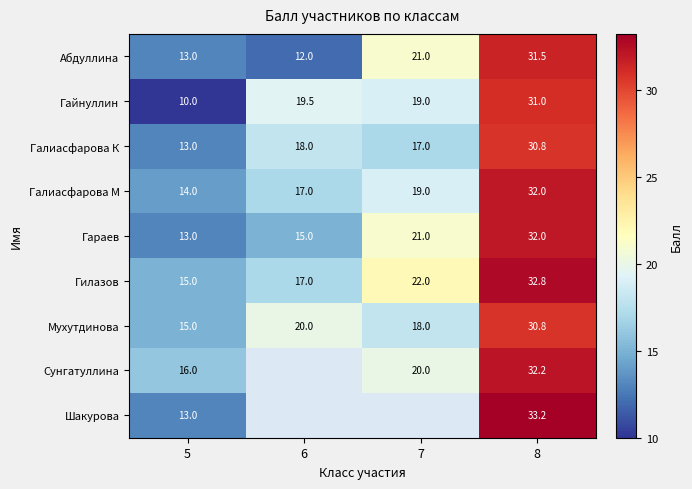

What value does the Гараев series have at 8?

32.0